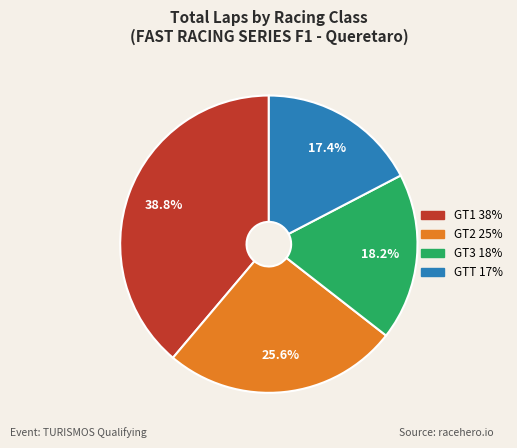

Does any single category account for the majority?

No